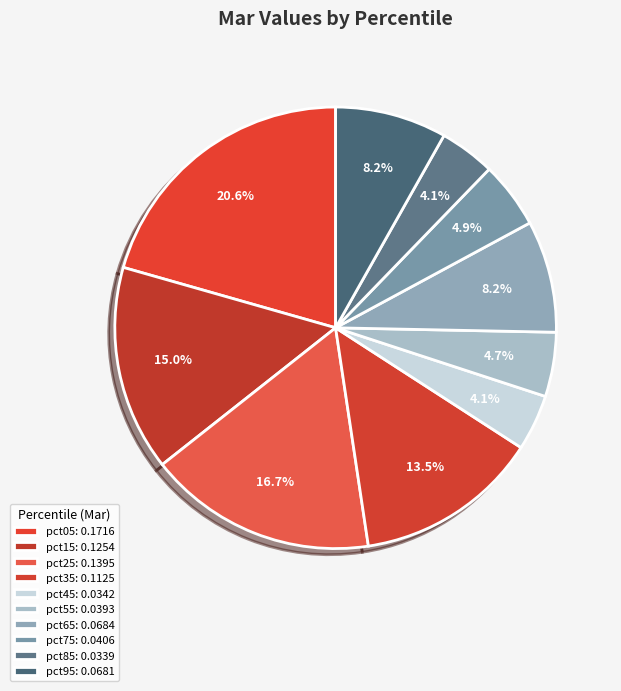

What percentage do pct15 and pct25 together represent?

31.8%